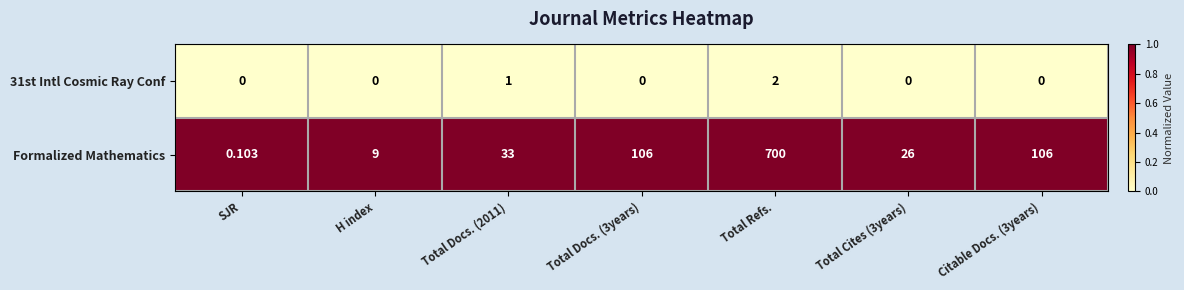

What is the difference between the highest and lowest values at Total Docs. (3years)?

106.0